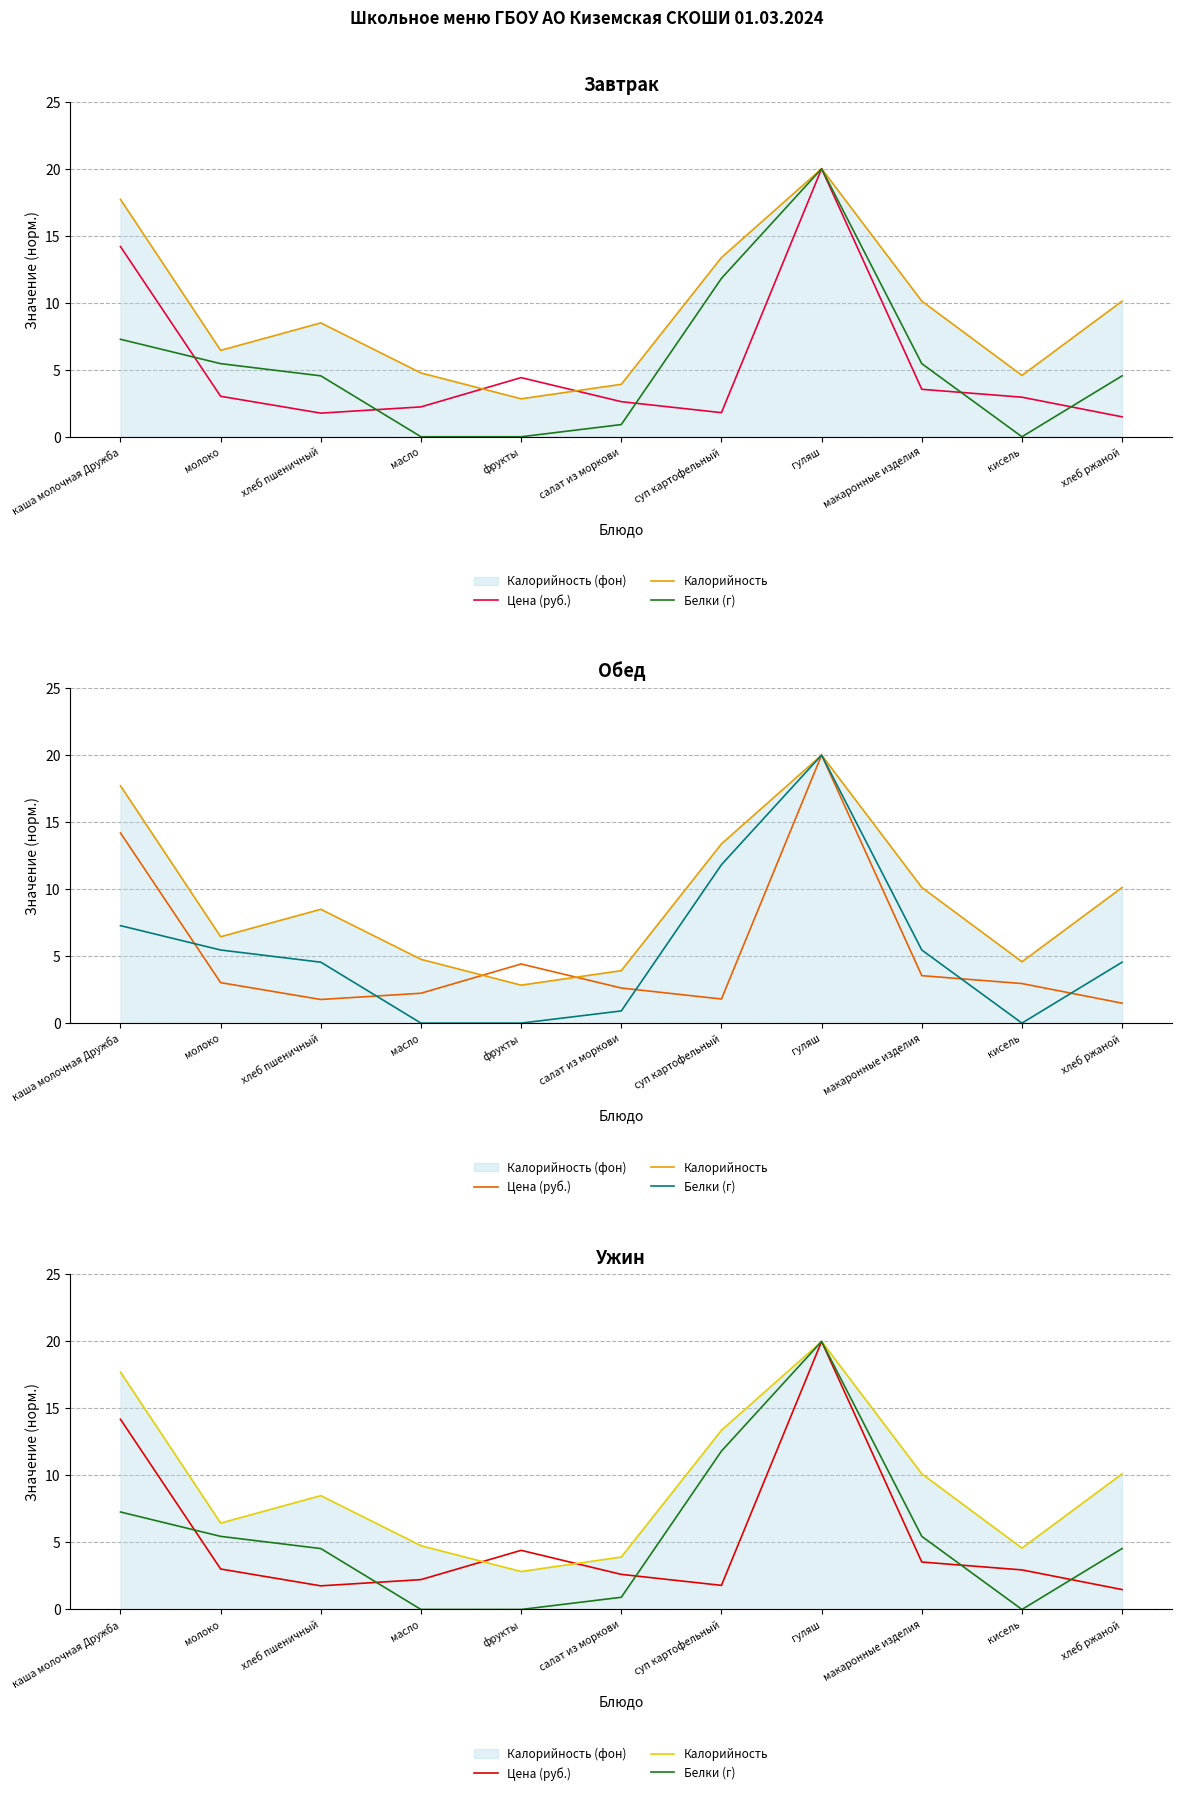

True or false: Белки (г) and Калорийность cross at least once.

False